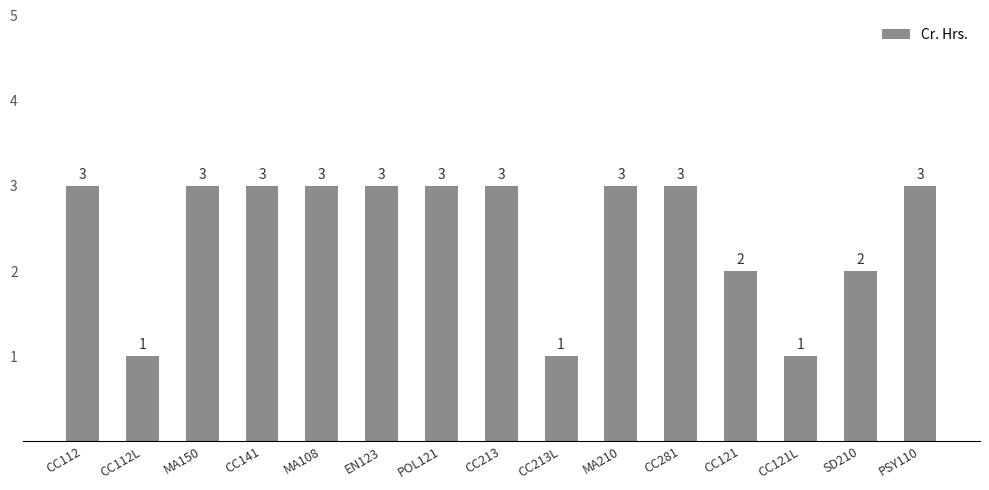

What is the minimum value shown in the chart?

1